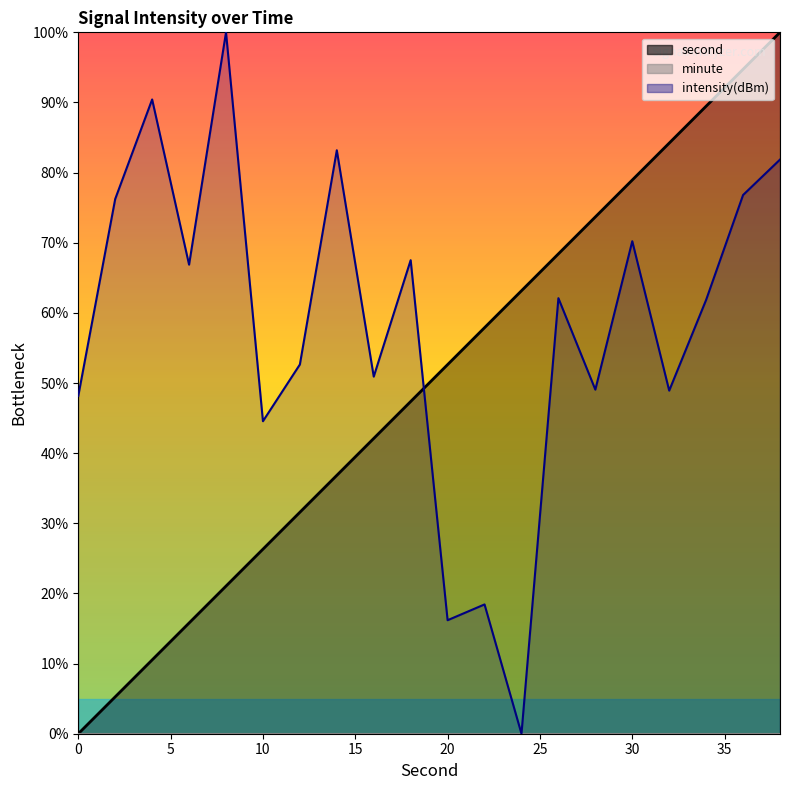

How many categories are shown in the chart?

20